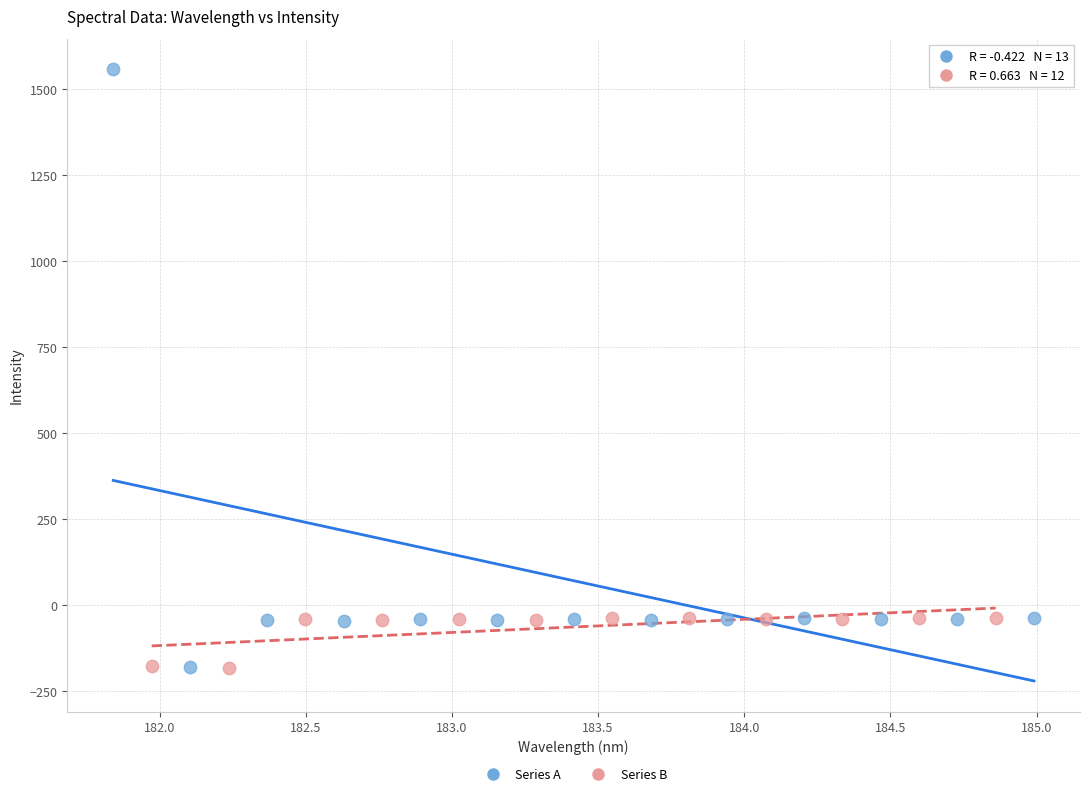

Which series has the widest spread of Y values?

Series A